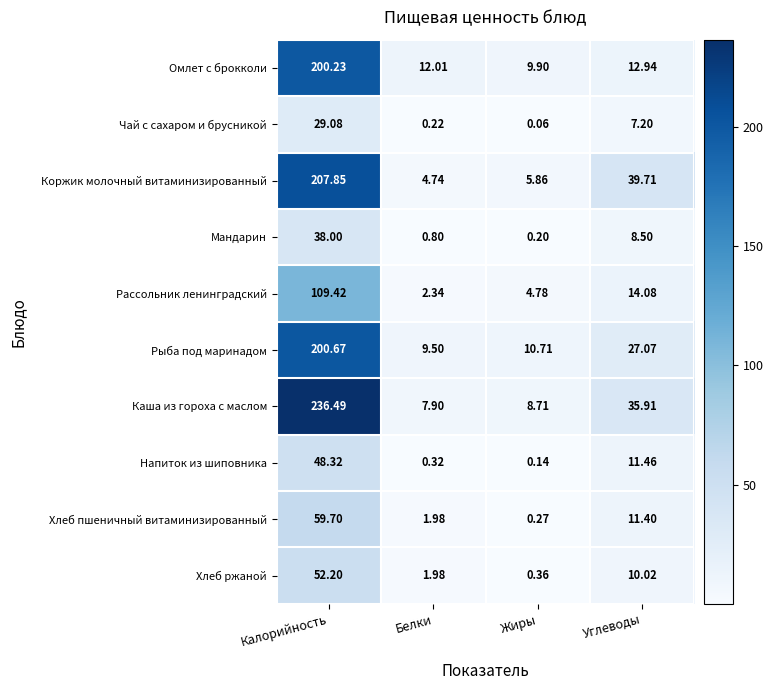

Which series has the largest total across all categories?

Каша из гороха с маслом